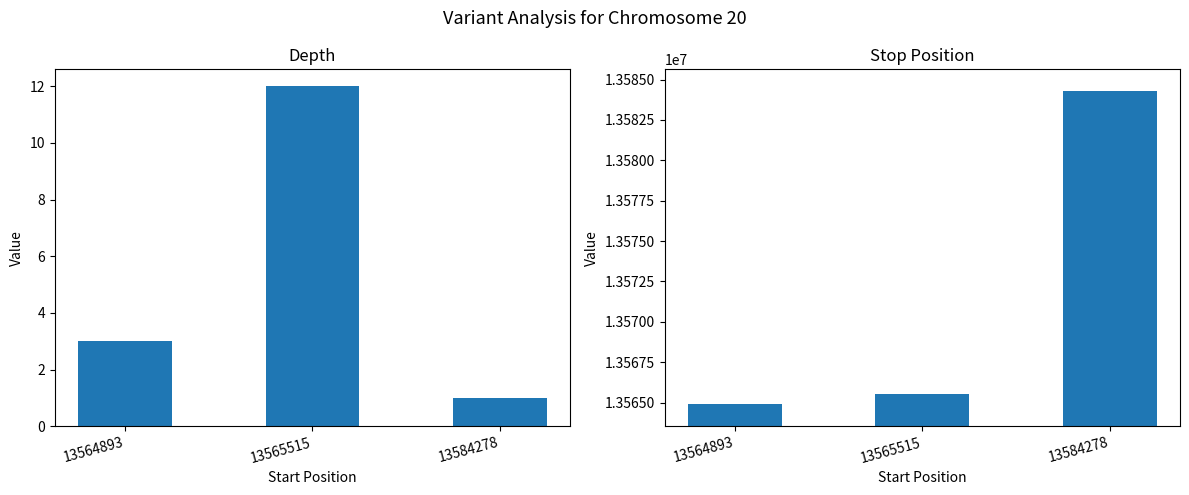

Reading left to right, list all the values displayed in this chart.

depth: 3	12	1
stop: 13564894	13565525	13584279